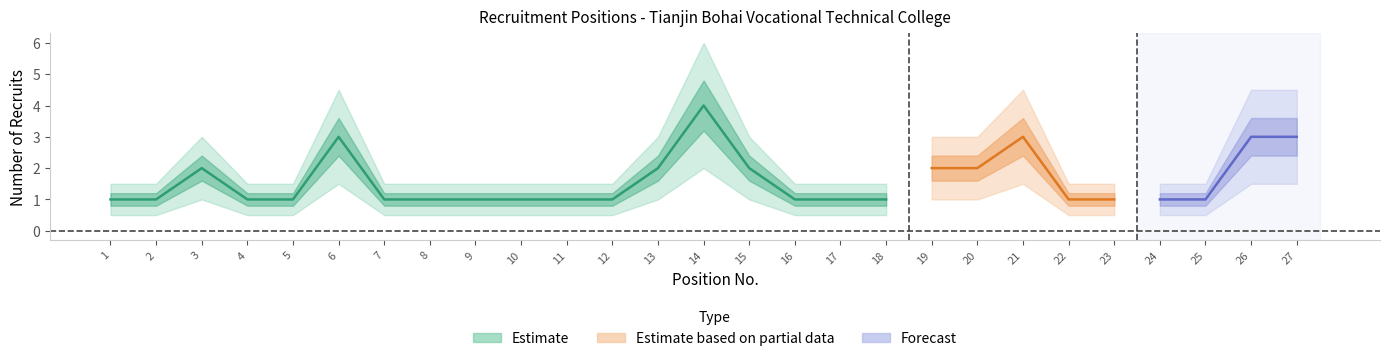

True or false: Estimate and Forecast cross at least once.

False